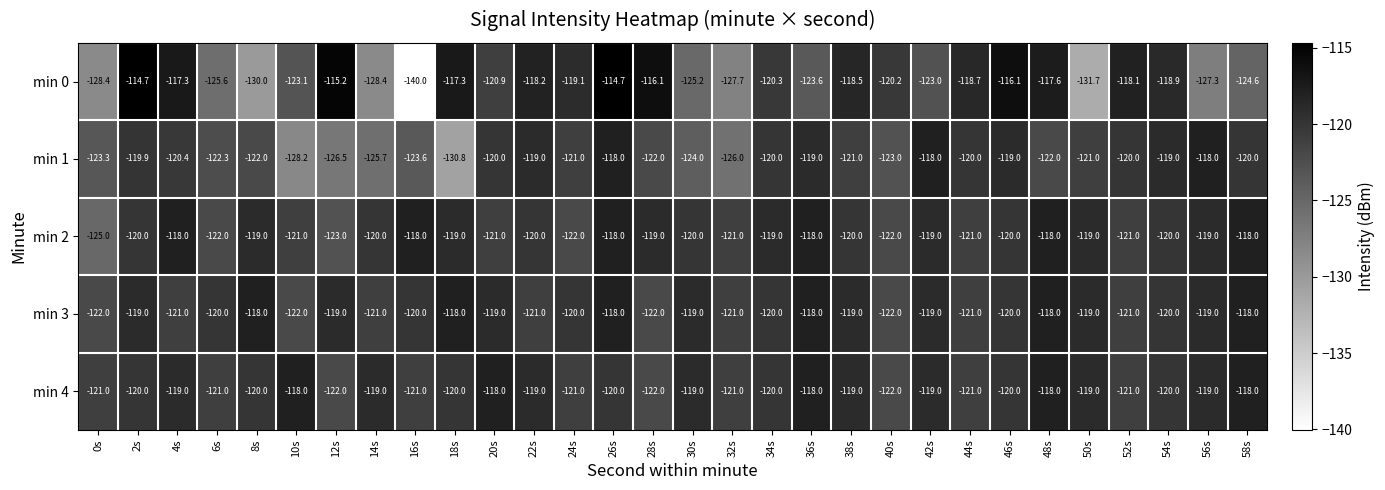

True or false: min 3 has a value of -118.0 at 36s.

True